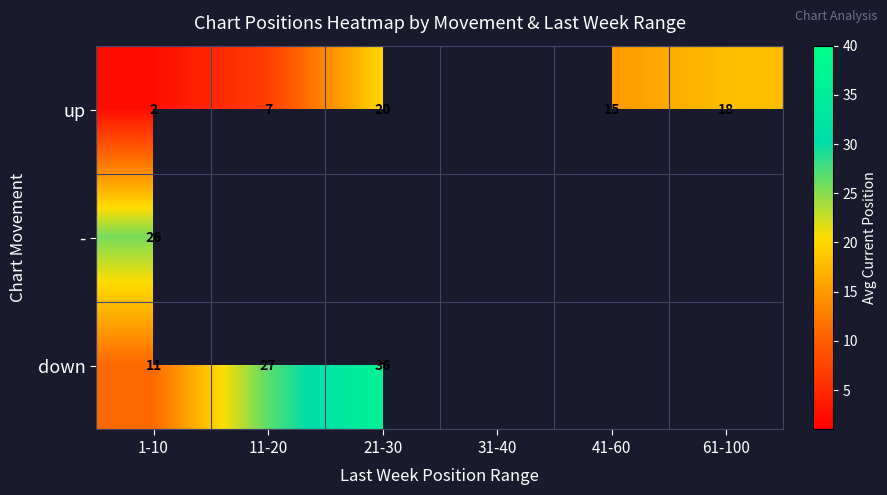

The down series shows 27 at 11-20. True or false?

True